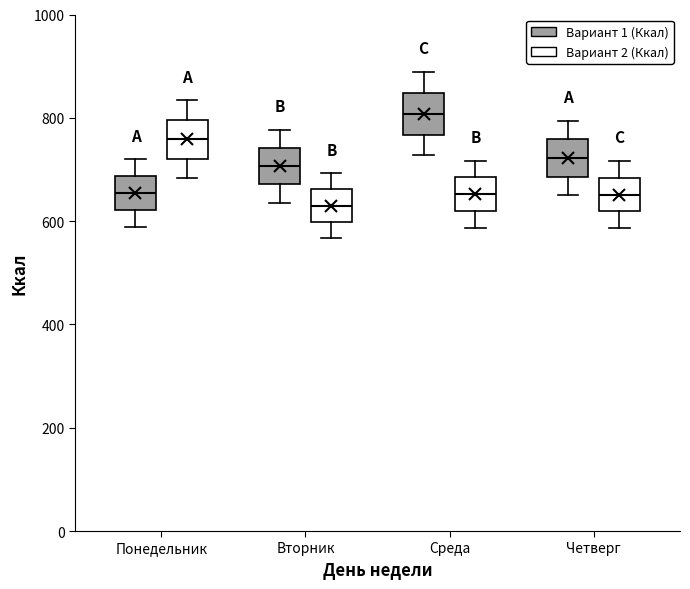

Reading left to right, read every box against the y-axis: the position of its median line, the range the box covers, and the ends of its whiskers. The values are not printed on the chart, so give them approximately, as read against the axis.

Понедельник (Вариант 1 (Ккал)): median 660, box 620 to 680, whiskers 580 to 720
Понедельник (Вариант 2 (Ккал)): median 760, box 720 to 800, whiskers 680 to 840
Вторник (Вариант 1 (Ккал)): median 700, box 680 to 740, whiskers 640 to 780
Вторник (Вариант 2 (Ккал)): median 640, box 600 to 660, whiskers 560 to 700
Среда (Вариант 1 (Ккал)): median 800, box 760 to 840, whiskers 720 to 880
Среда (Вариант 2 (Ккал)): median 660, box 620 to 680, whiskers 580 to 720
Четверг (Вариант 1 (Ккал)): median 720, box 680 to 760, whiskers 660 to 800
Четверг (Вариант 2 (Ккал)): median 660, box 620 to 680, whiskers 580 to 720